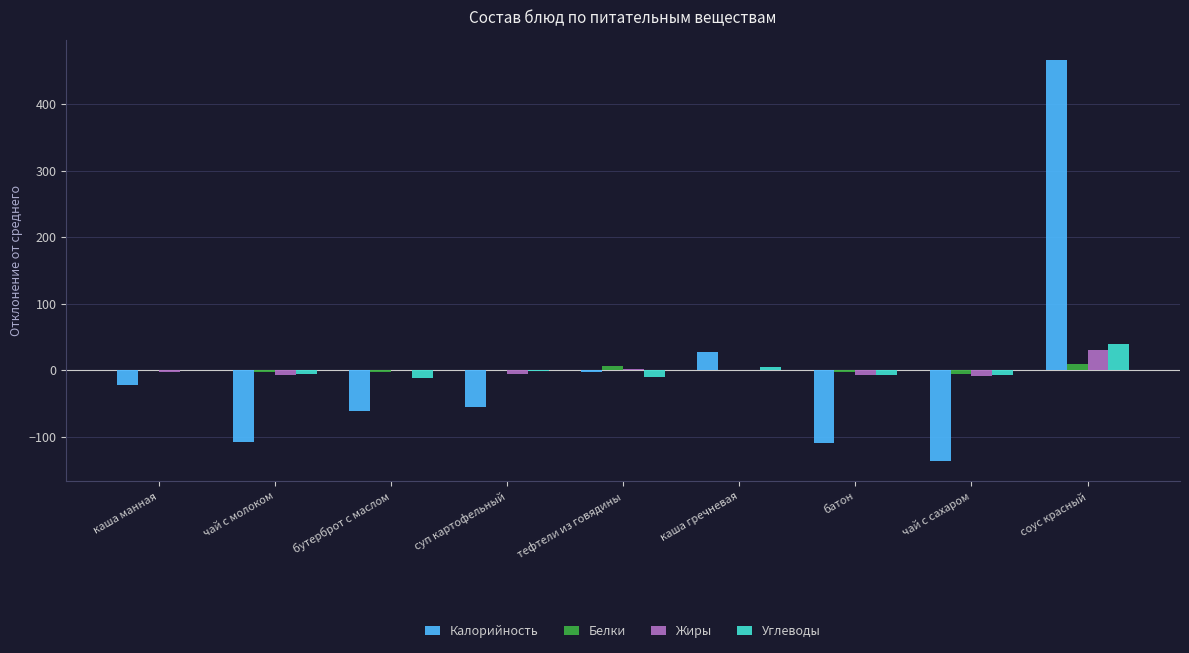

How many series are shown in this chart?

4